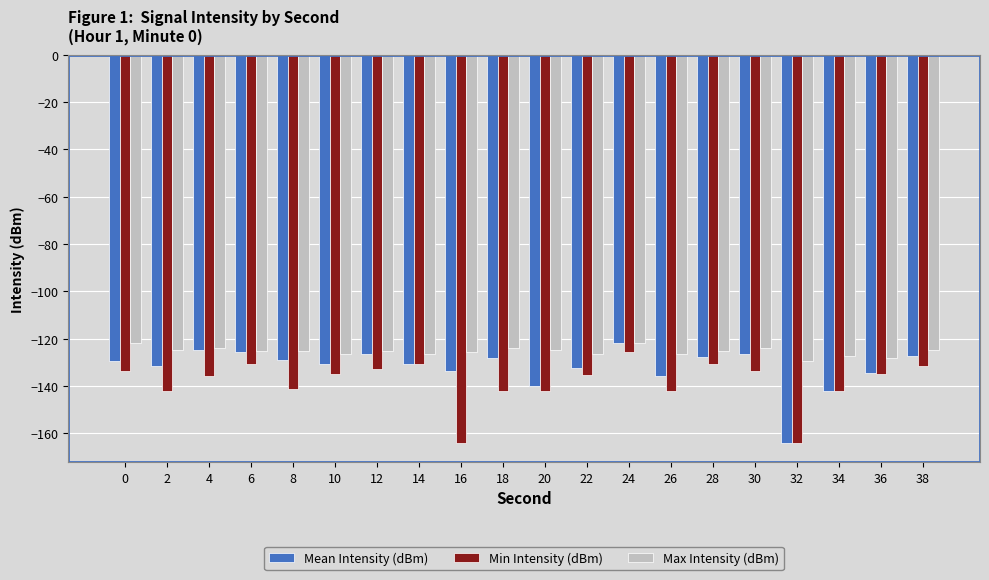

What is the difference between the maximum and second lowest values in the Mean Intensity (dBm) series?

20.2